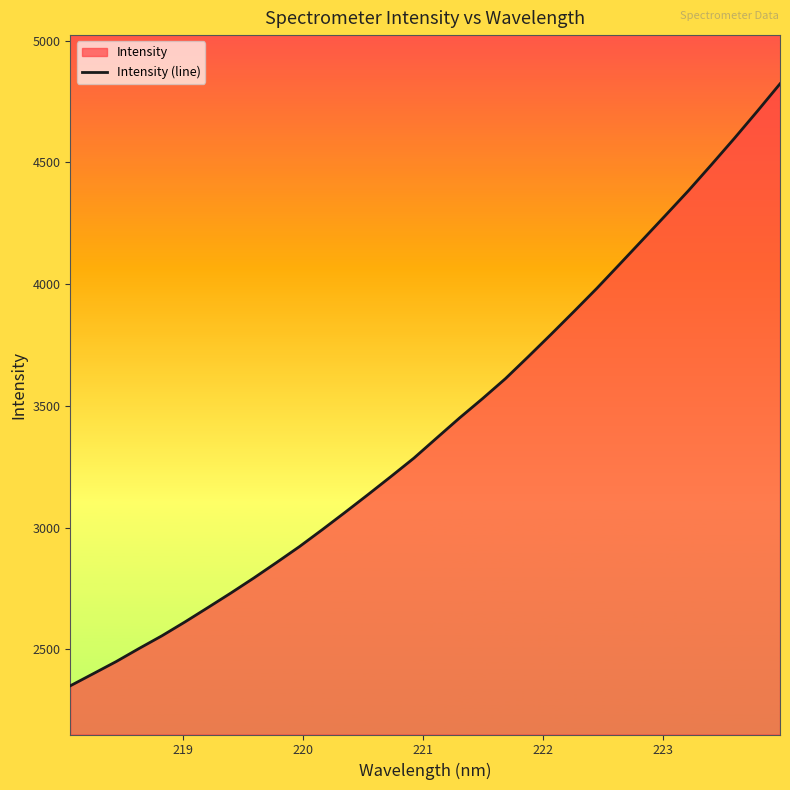

What is the maximum value shown in the chart?

4822.3